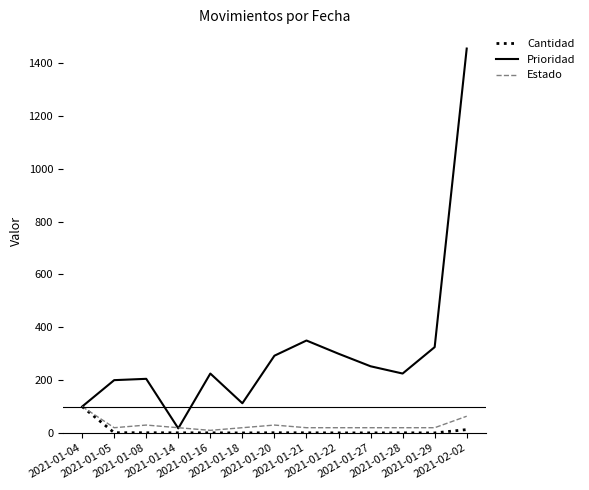

True or false: Estado has a value of 20.0 at 2021-01-14.

True